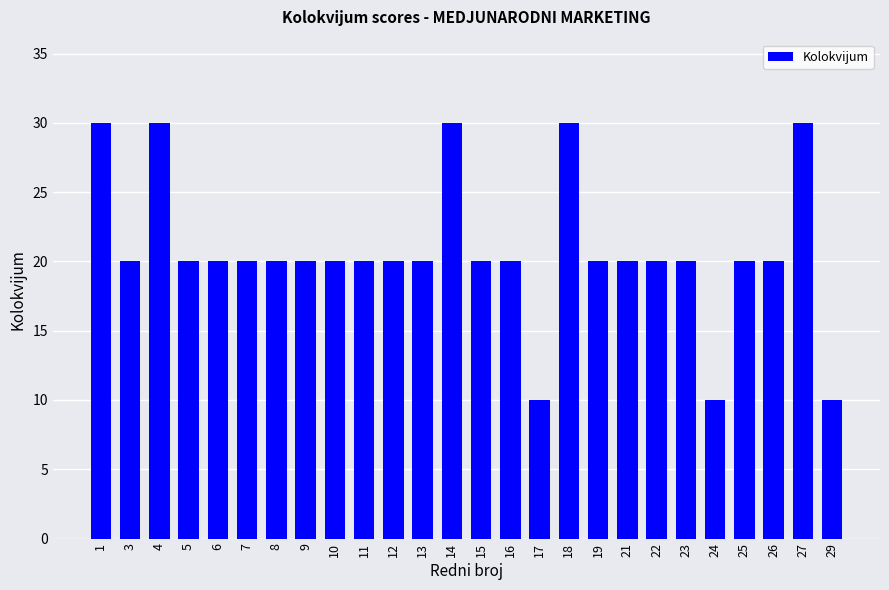

How many distinct data groups are displayed?

1